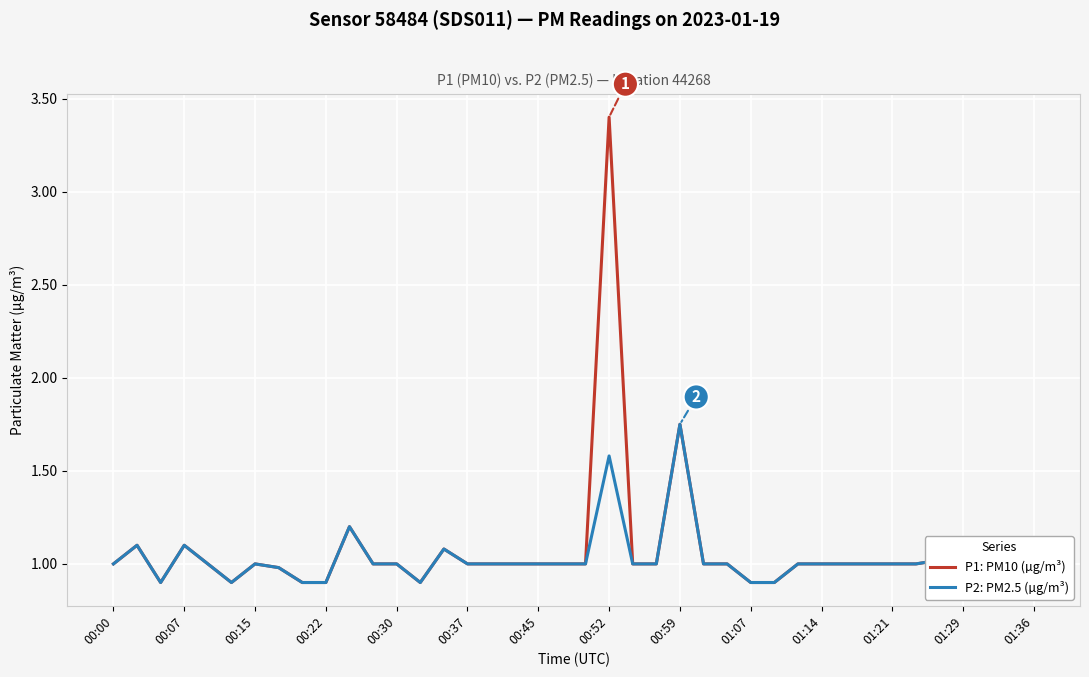

Which series has the widest spread of values?

P1: PM10 (µg/m³)